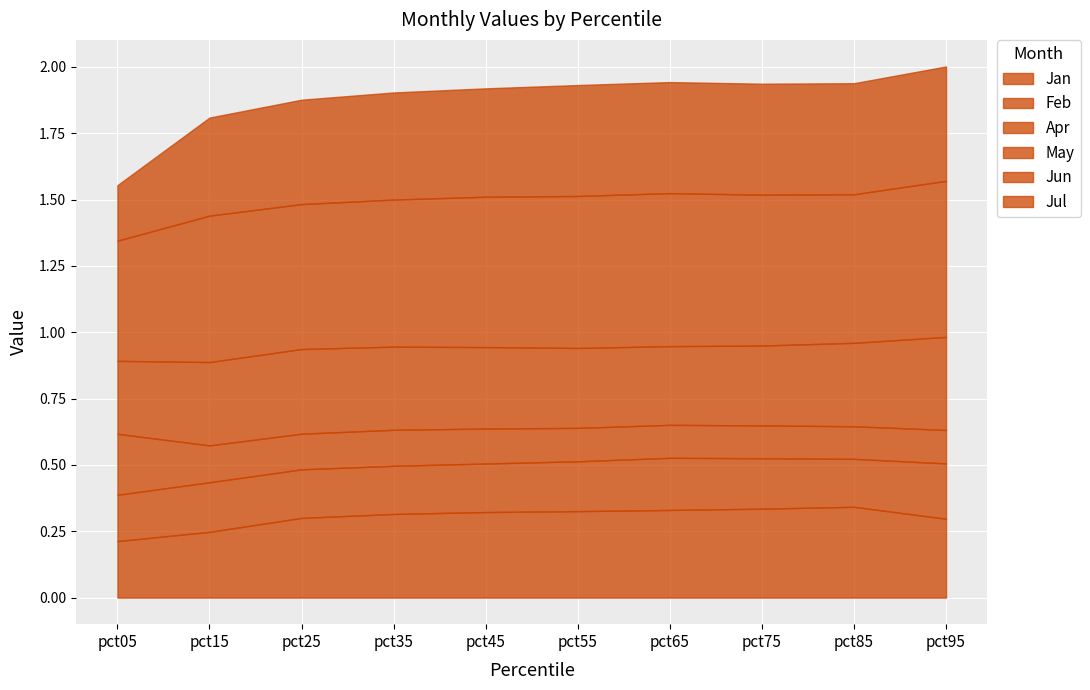

Which series ends up on top after the final intersection of Apr and Jan?

Jan